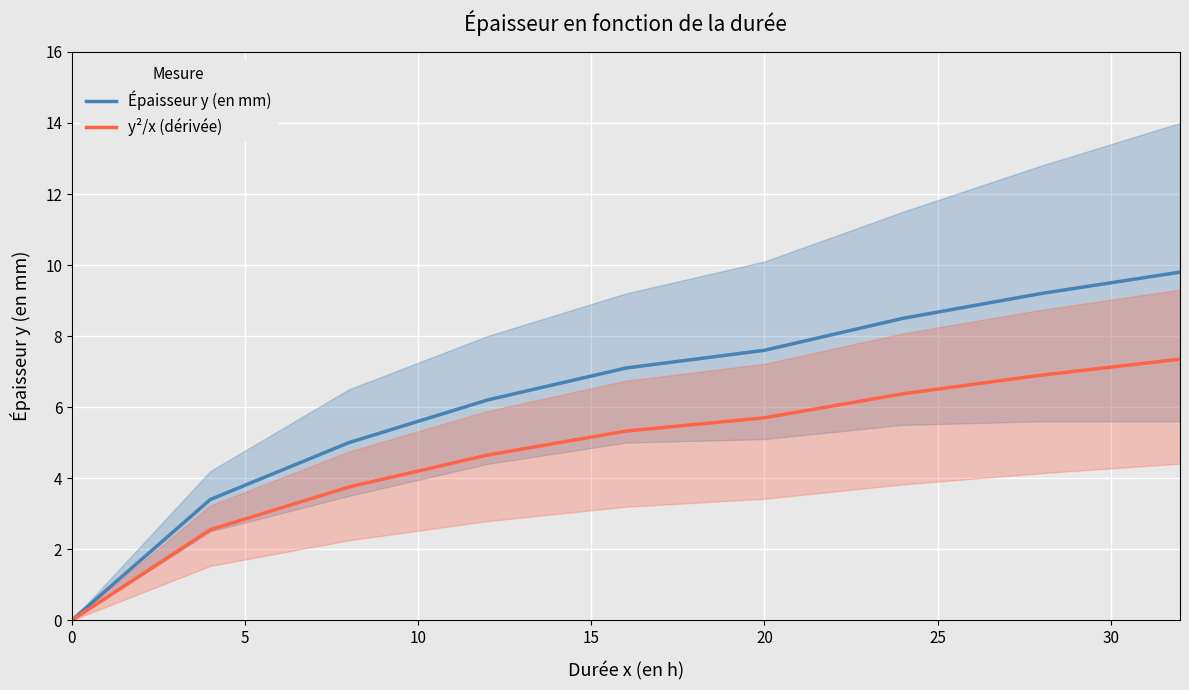

True or false: Épaisseur y (en mm) has a value of 10.3 at 20.

False